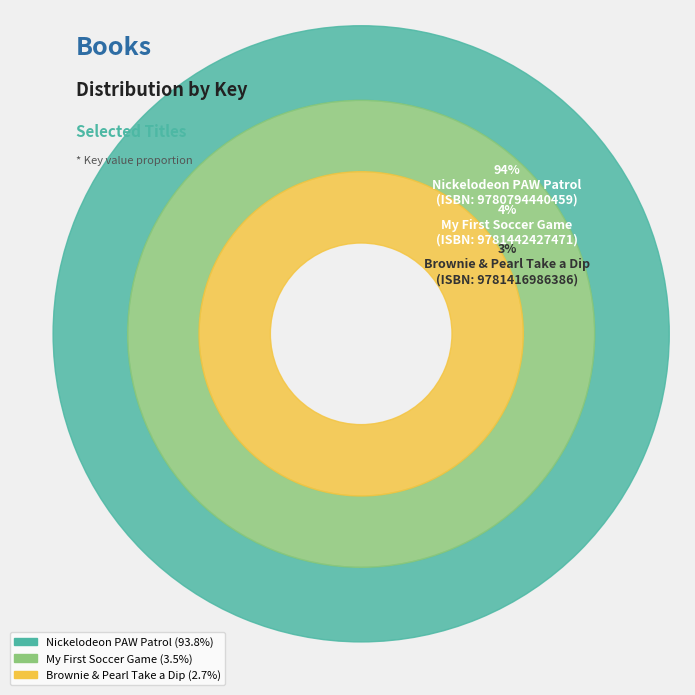

Rank the categories by value from highest to lowest.

9780794440459, 9781442427471, 9781416986386